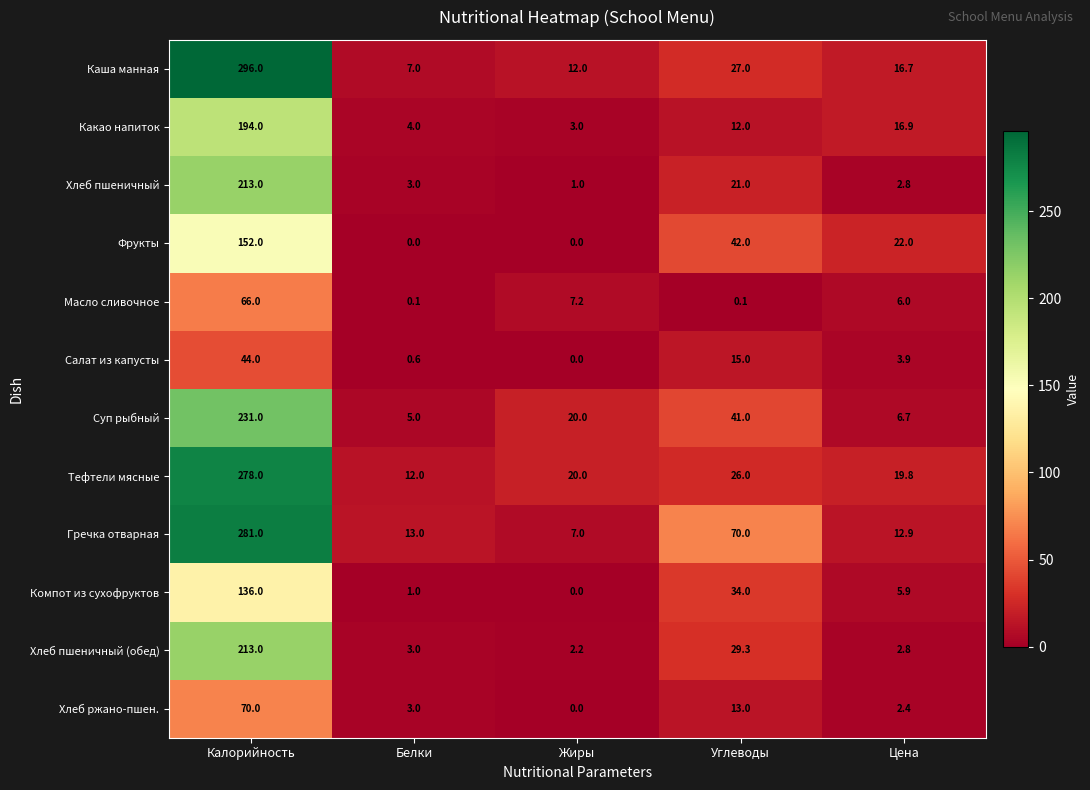

Which series has the largest range (max minus min)?

Каша манная